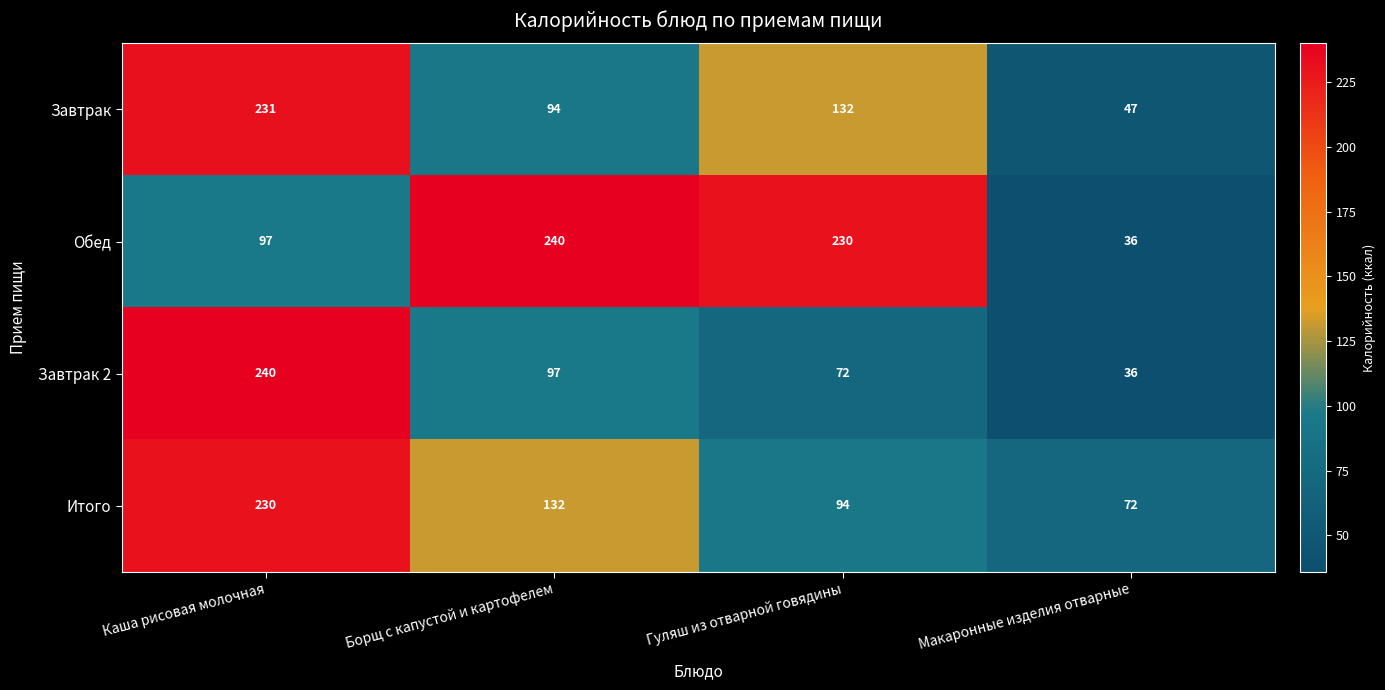

Reading left to right, transcribe all the data shown in this chart.

Завтрак: 231	94	132	47
Обед: 97	240	230	36
Завтрак 2: 240	97	72	36
Итого: 230	132	94	72